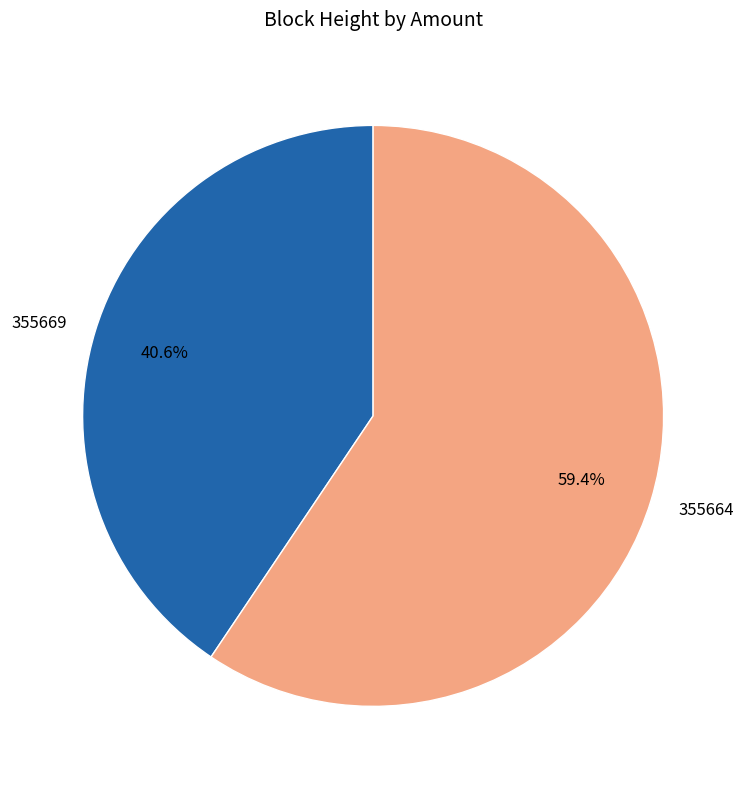

How many slices are in this pie chart?

2